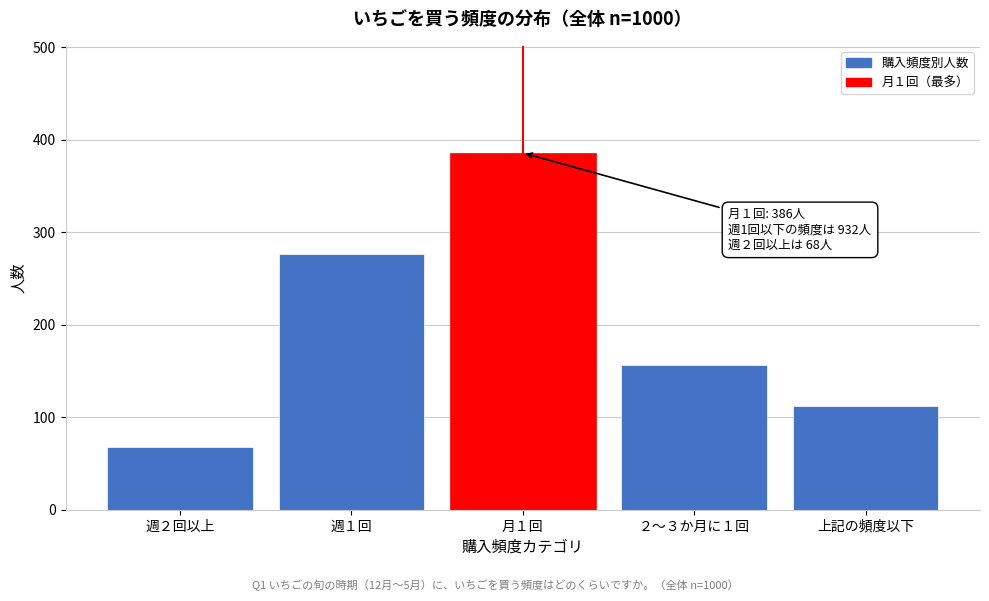

Reading left to right, extract all data points from this chart.

68	277	386	157	112